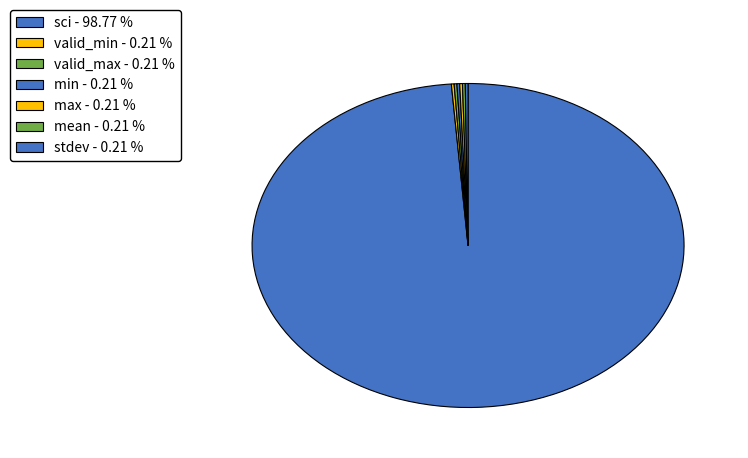

Is it true that sci is 99% of the pie?

True